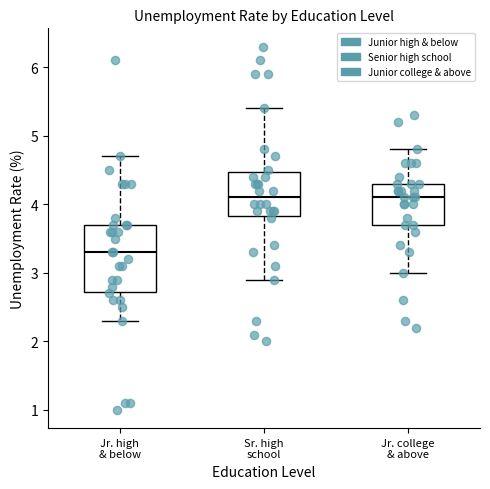

Reading left to right, transcribe this box plot: for each box, give where its median line is, the range the box spans, and where its two whiskers end, as read against the y-axis. The values are not printed on the chart, so give them approximately, as read against the axis.

Jr. high & below: median 3.3, box 2.7 to 3.7, whiskers 2.3 to 4.7
Sr. high school: median 4.1, box 3.8 to 4.5, whiskers 2.9 to 5.4
Jr. college & above: median 4.1, box 3.7 to 4.3, whiskers 3.0 to 4.8